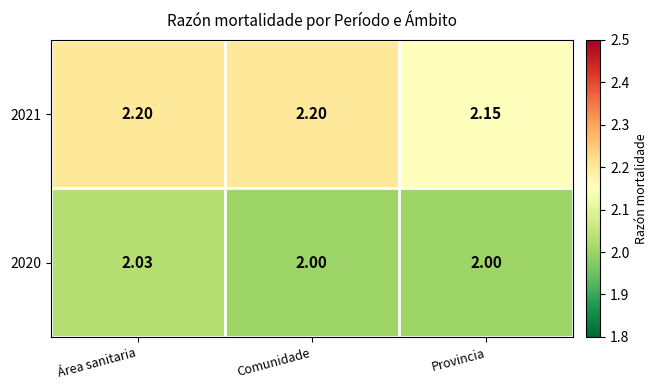

At which category is the sum across all series the highest?

Área sanitaria